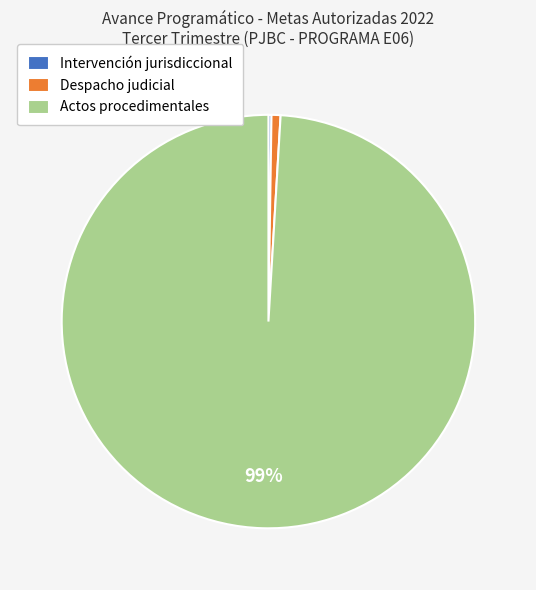

To the nearest percent, what is the difference between the largest and smallest slice percentages?

99%